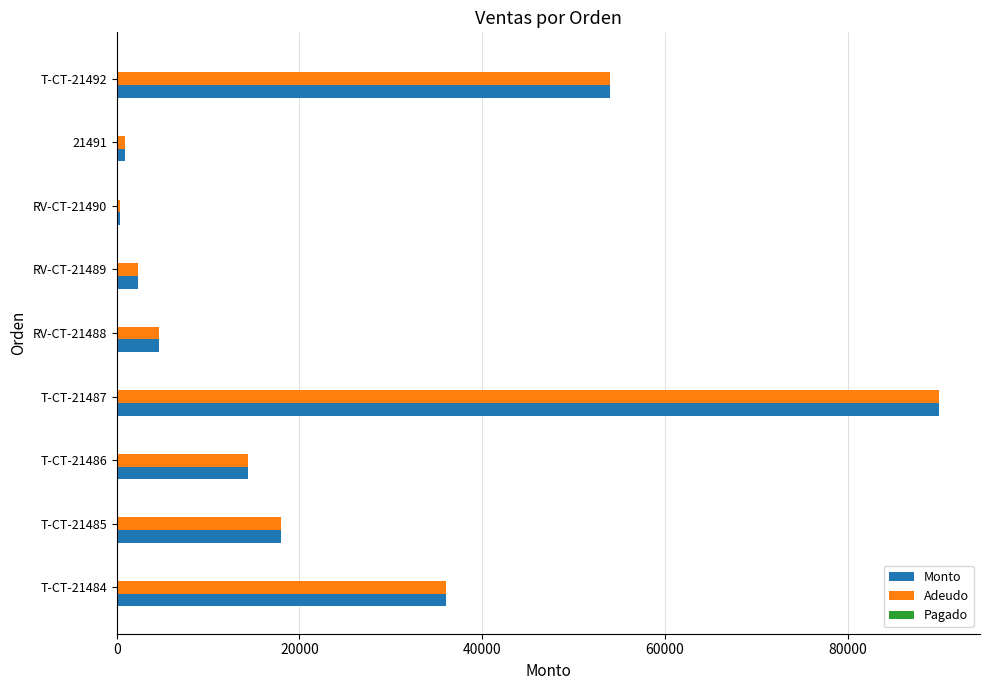

What is the highest value of the Monto series?

90000.0